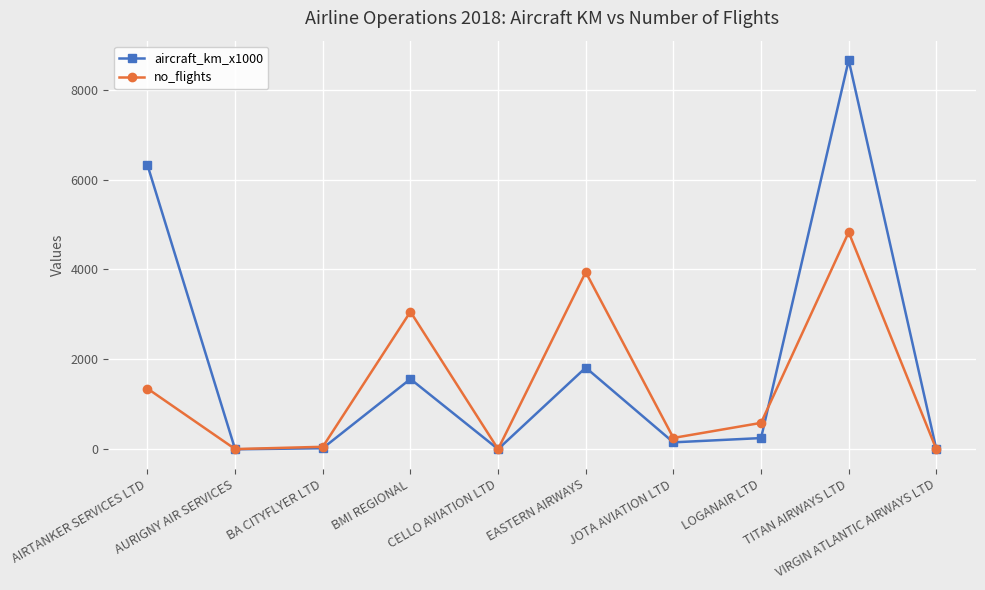

Is it true that aircraft_km_x1000 equals 4 at CELLO AVIATION LTD?

True